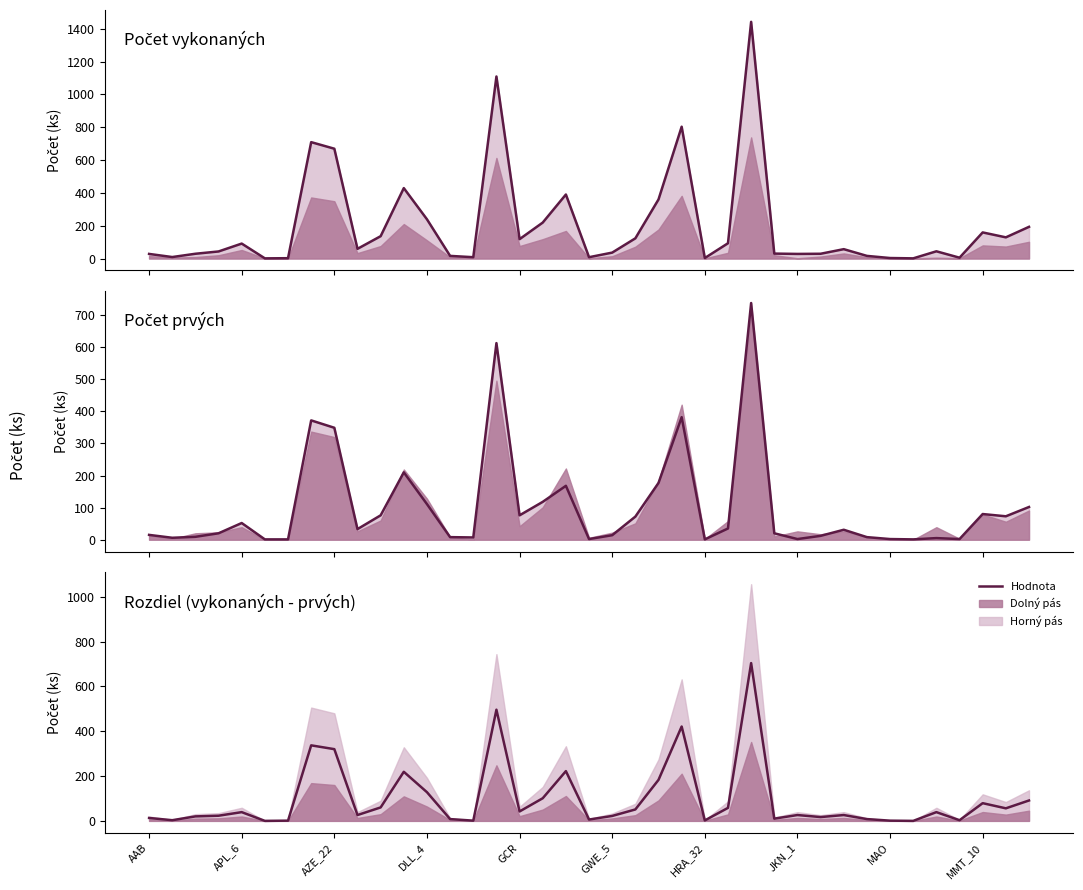

Is it true that the value at 38 is 130?

False